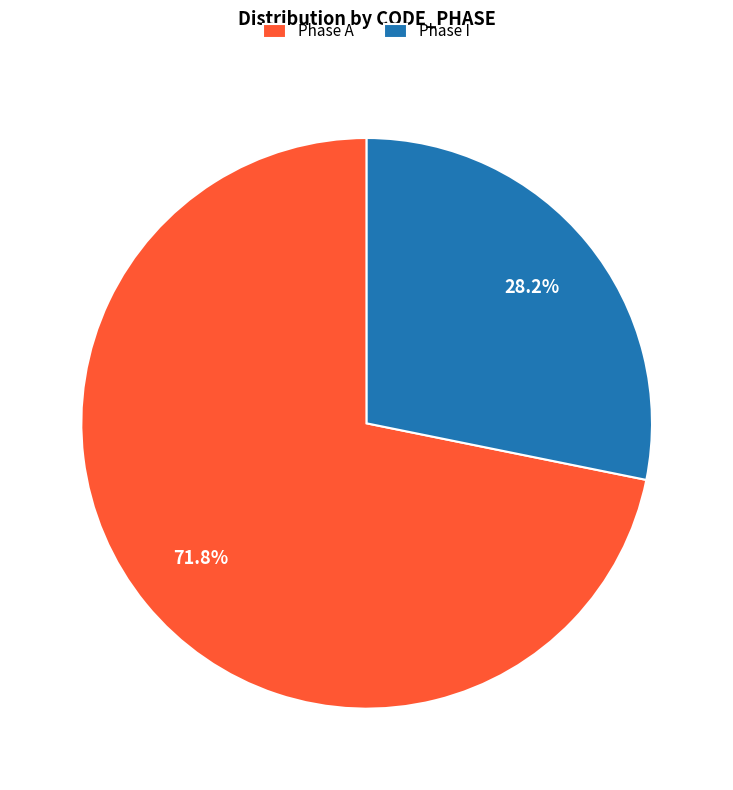

Which slice is the largest?

Phase A